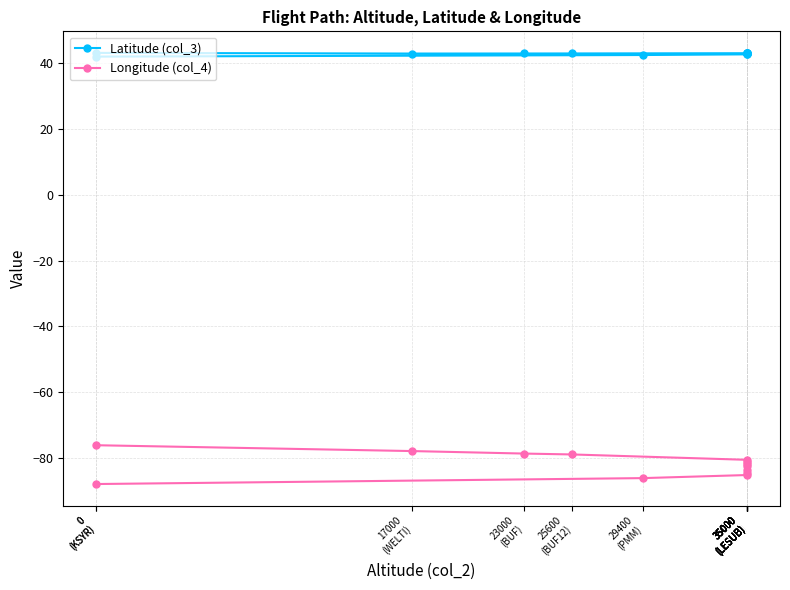

Between 29400
(PMM) and 0
(KSYR), which series saw the biggest shift?

Longitude (col_4)